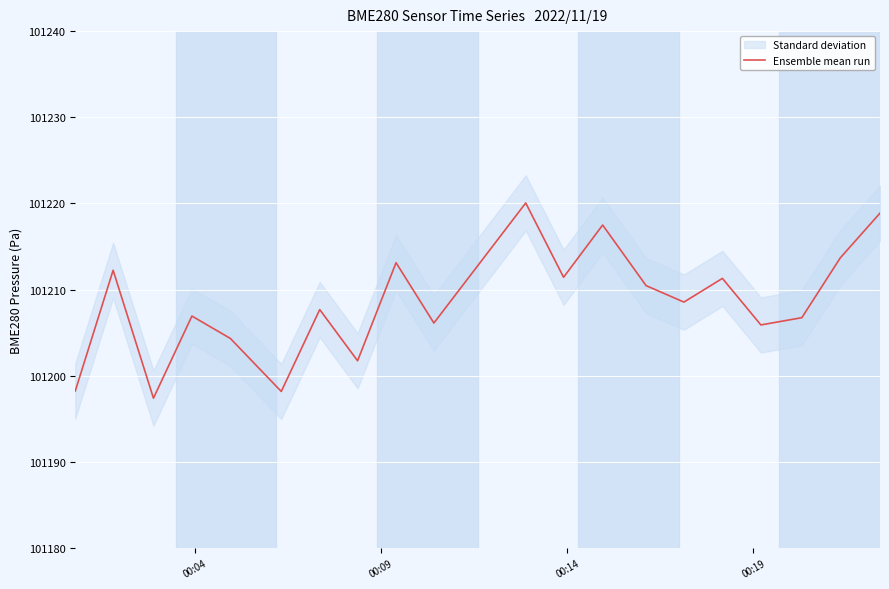

What is the maximum value for Ensemble mean run?

101220.1